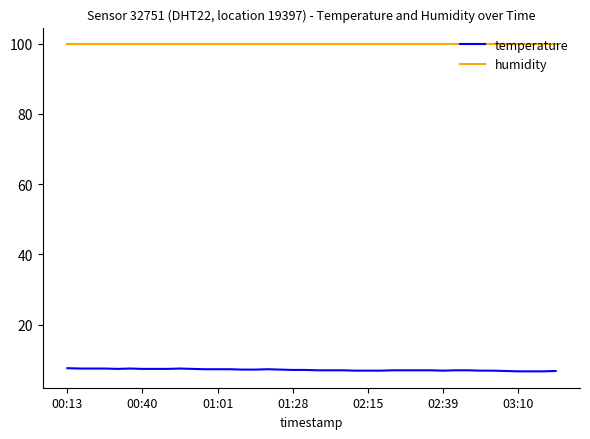

List the series in order of their overall mean, lowest first.

temperature, humidity